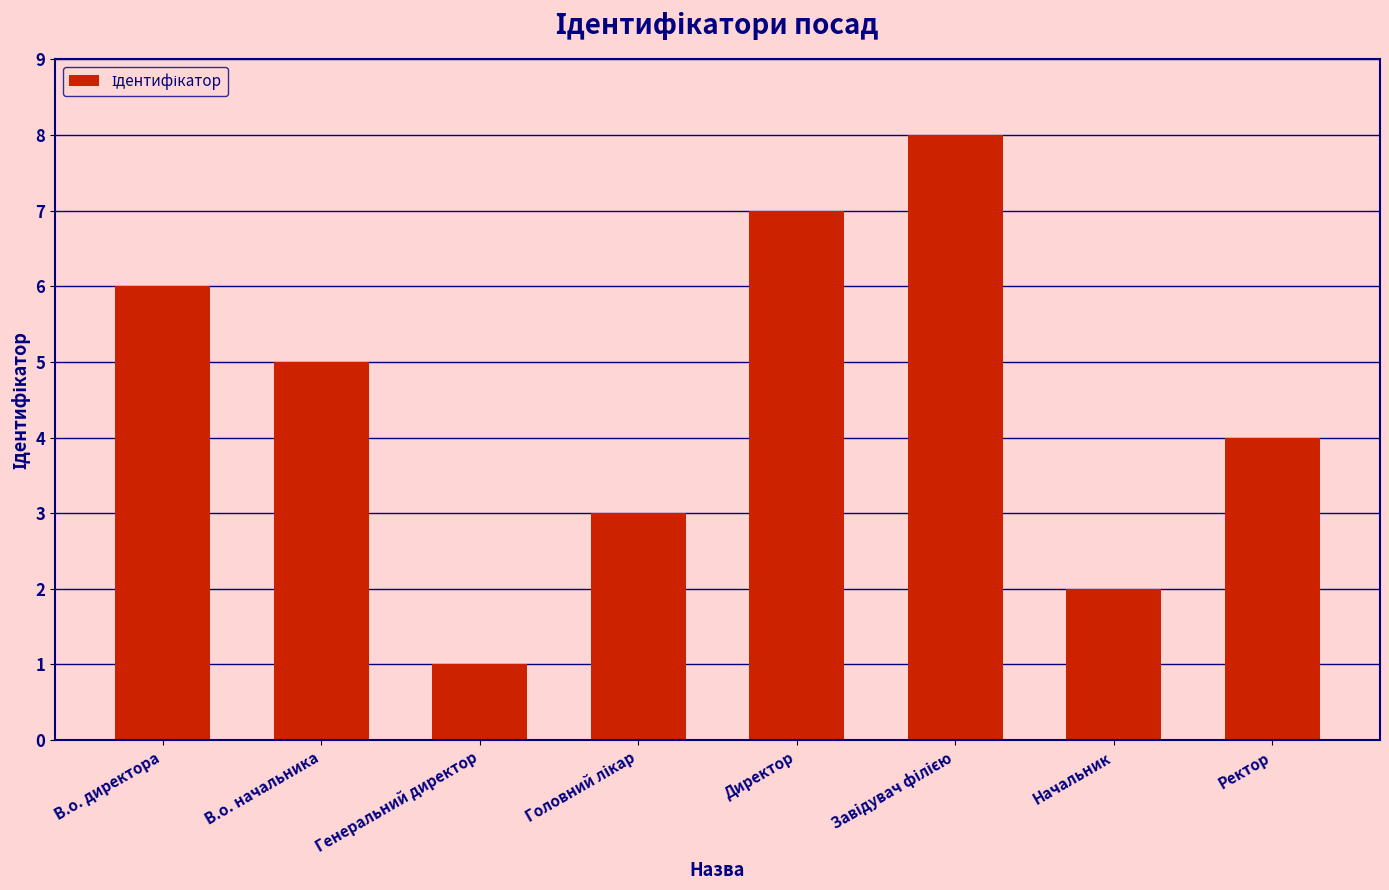

What is the label of the 1st bar from the right?

Ректор